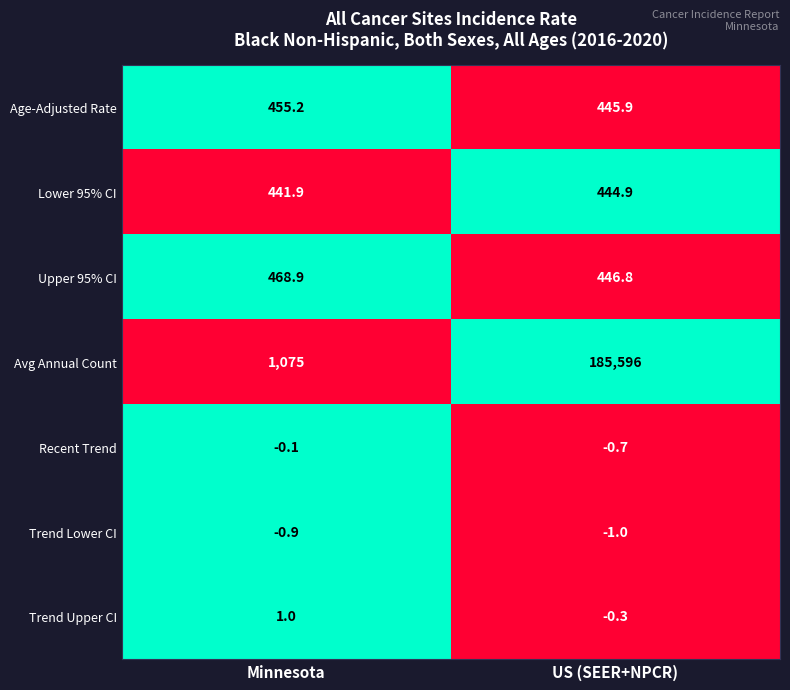

Which series has the largest total across all categories?

Avg Annual Count